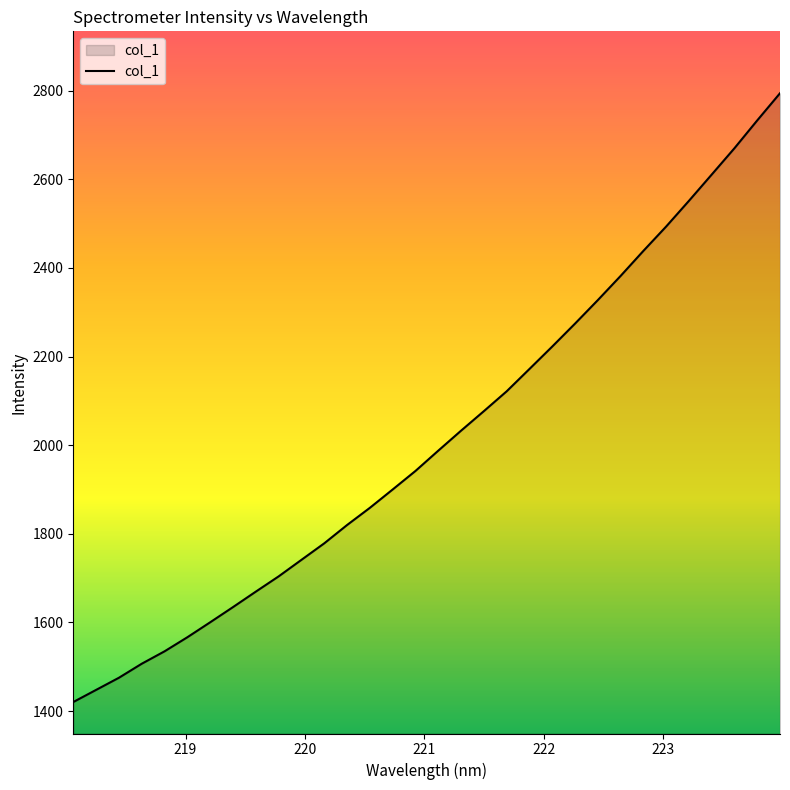

What is the minimum value shown in the chart?

1420.4